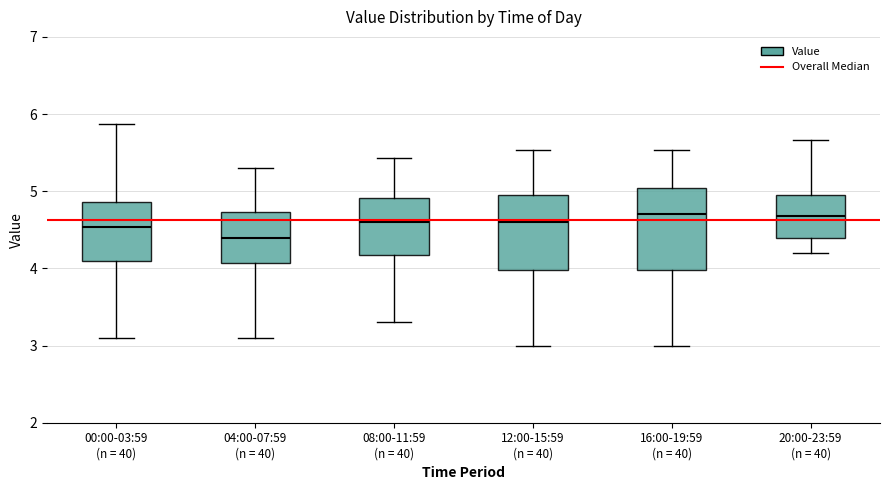

Where is the upper edge of the box for 20:00-23:59 (n = 40) on the y-axis? The values are not printed on the chart, so give them approximately, as read against the axis.

4.9